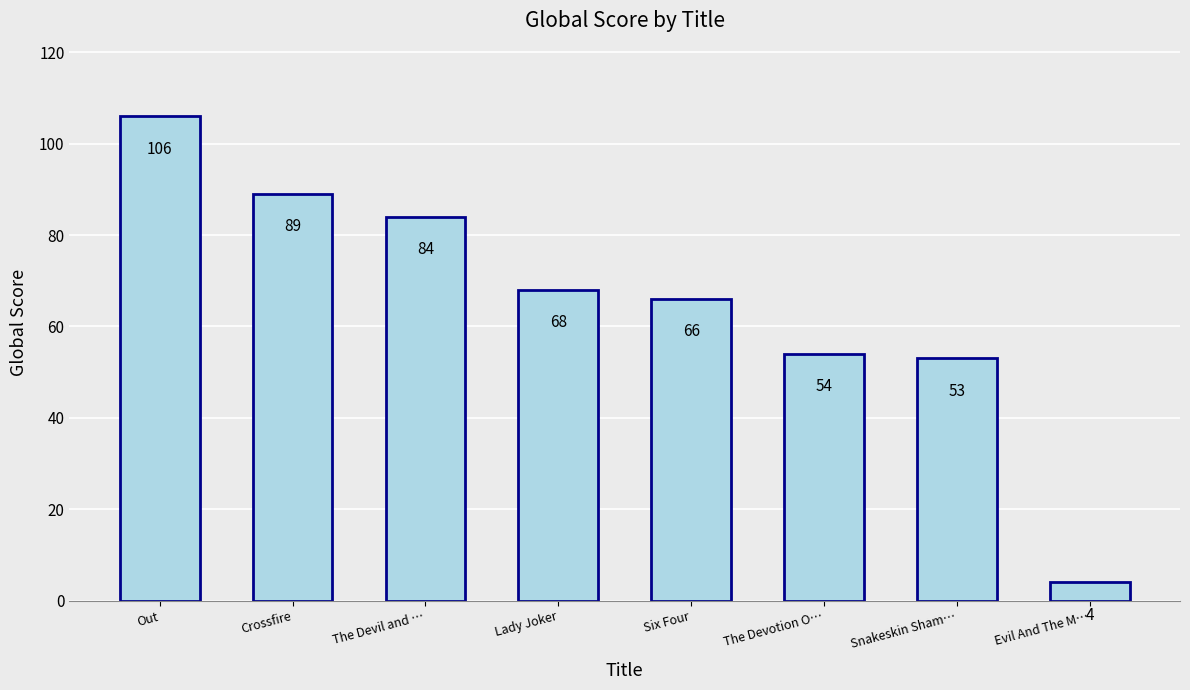

Reading right to left, list all the values displayed in this chart.

Evil And The M…=4	Snakeskin Sham…=53	The Devotion O…=54	Six Four=66	Lady Joker=68	The Devil and …=84	Crossfire=89	Out=106